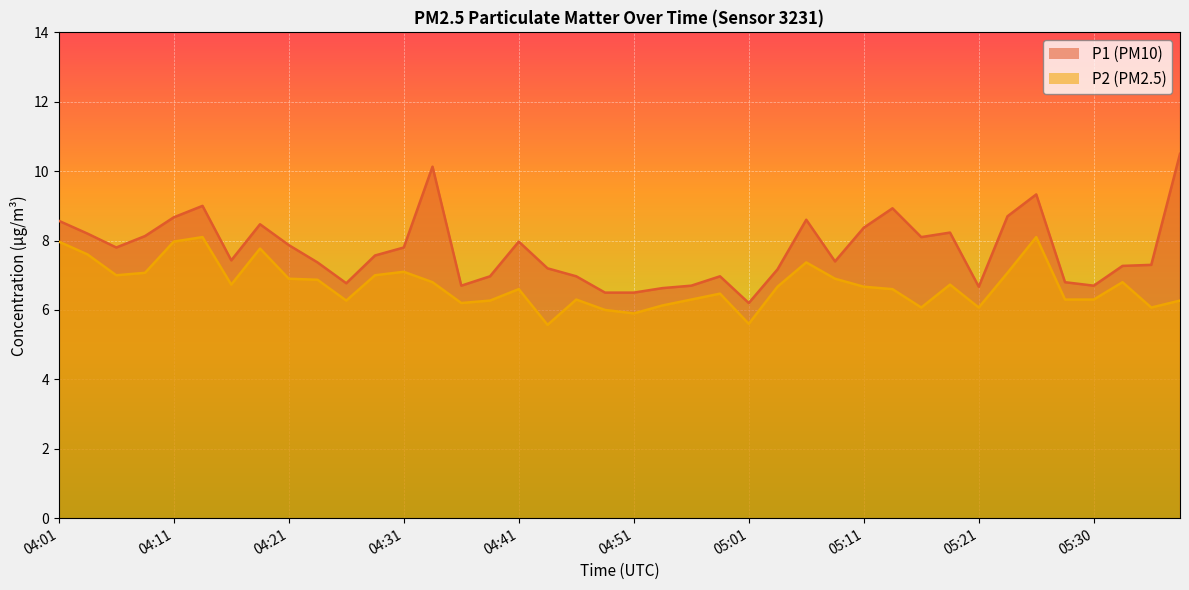

Where is the first local minimum for P1?

04:06